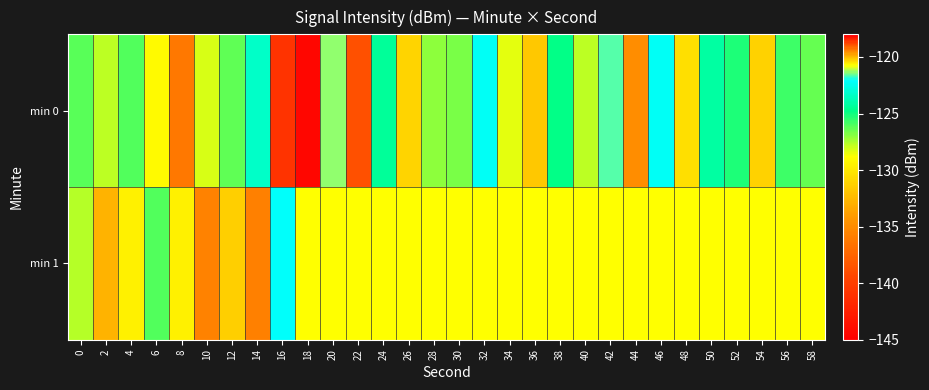

List the series in order of their peak value, lowest first.

min 1, min 0